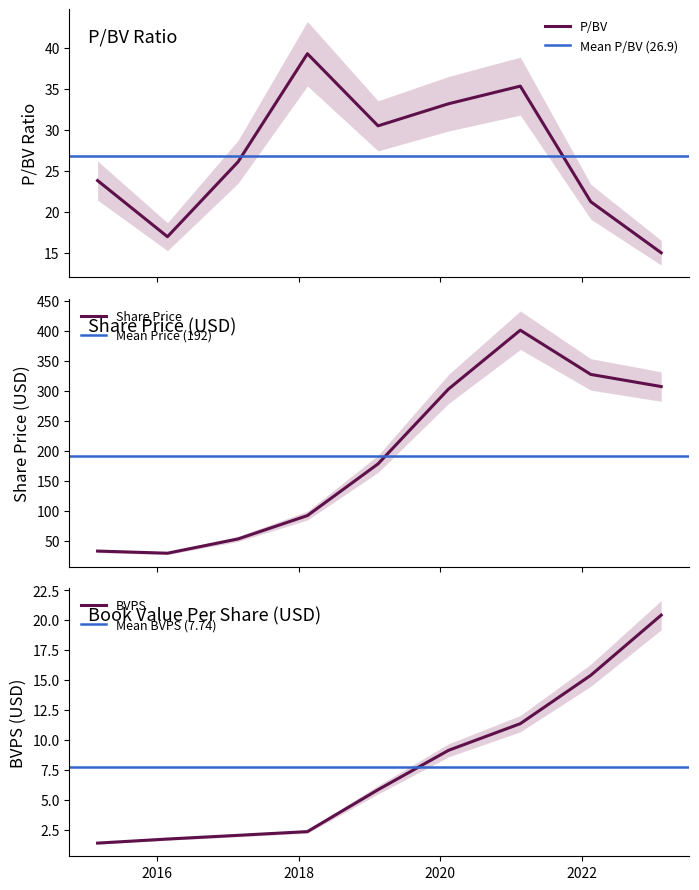

How many lines are shown in the chart?

3